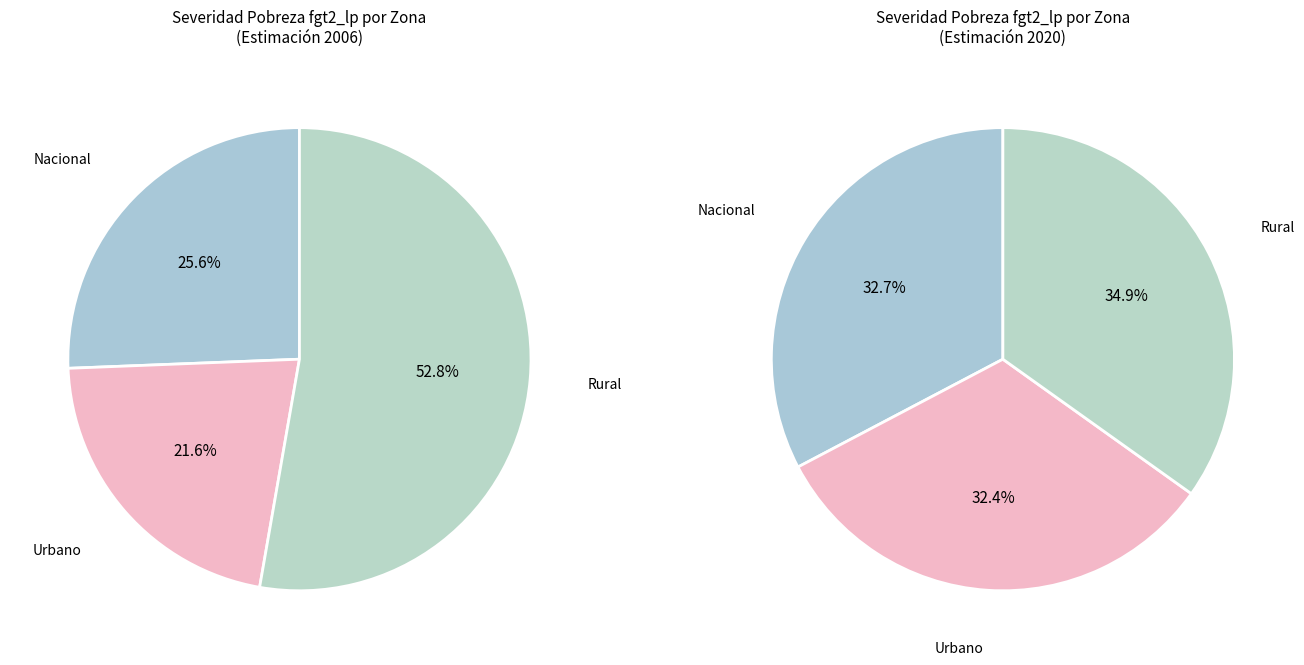

To the nearest percent, what portion does 2006 represent?

30%